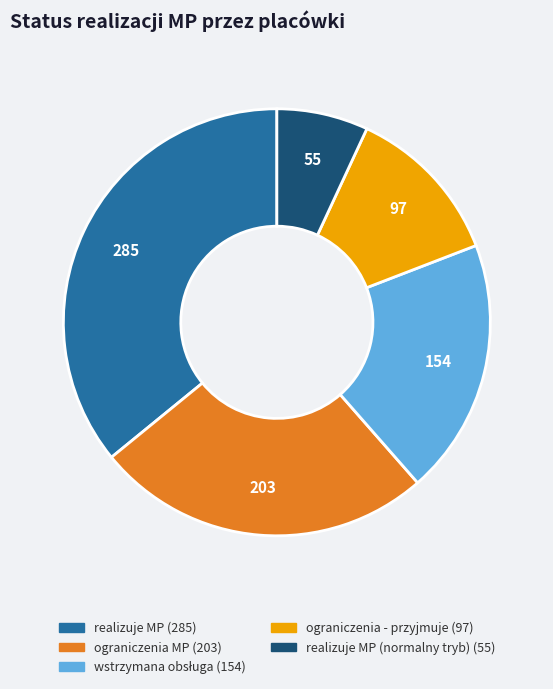

Does any single category account for the majority?

No